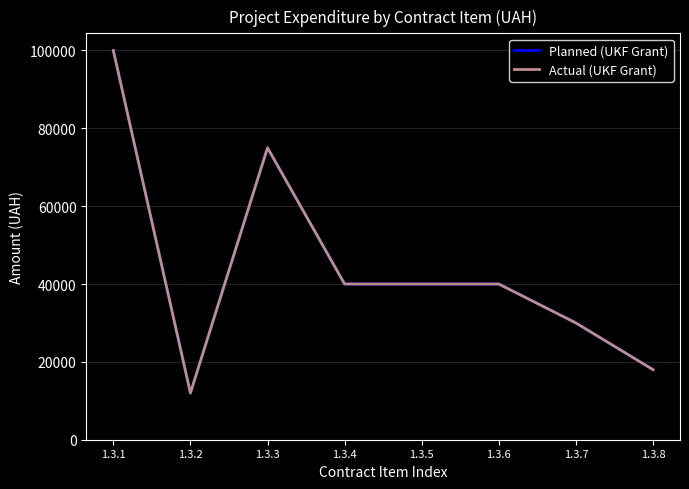

Does the chart have visible grid lines?

Yes